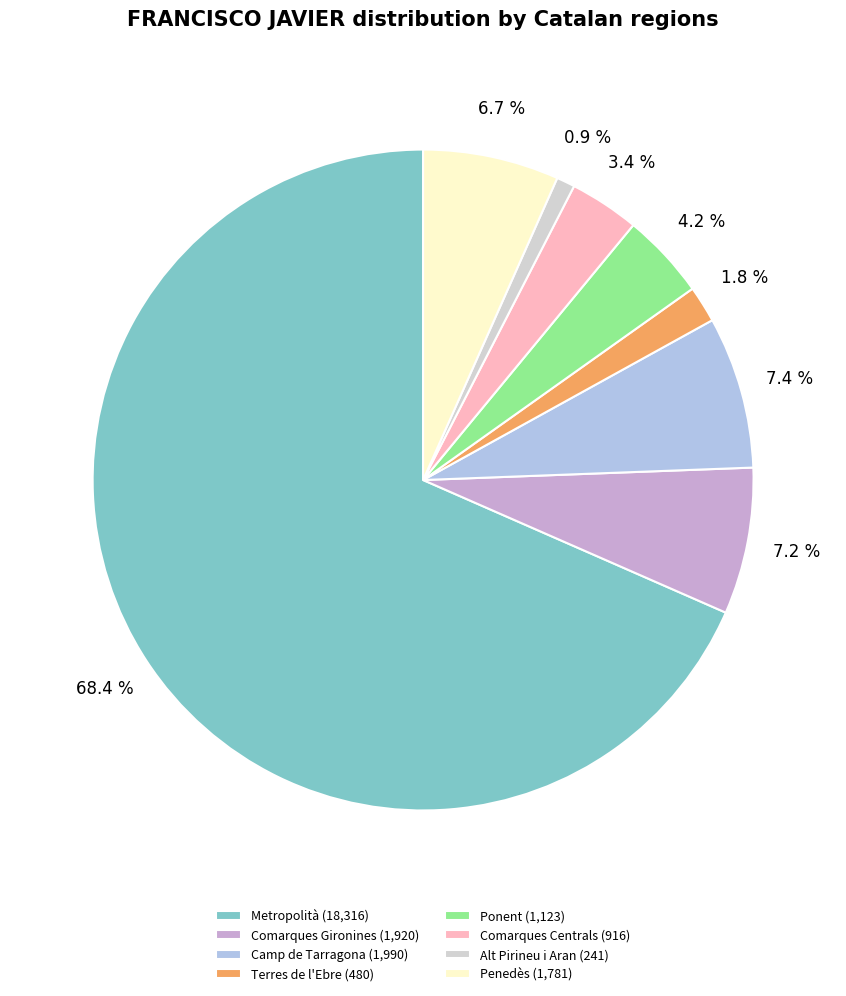

How many segments does this pie chart have?

8